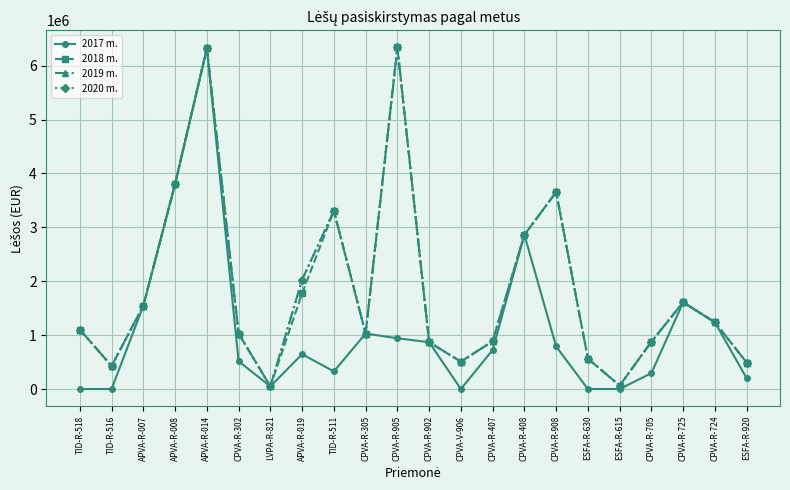

At which category does 2019 m. reach its first local valley?

TID-R-516